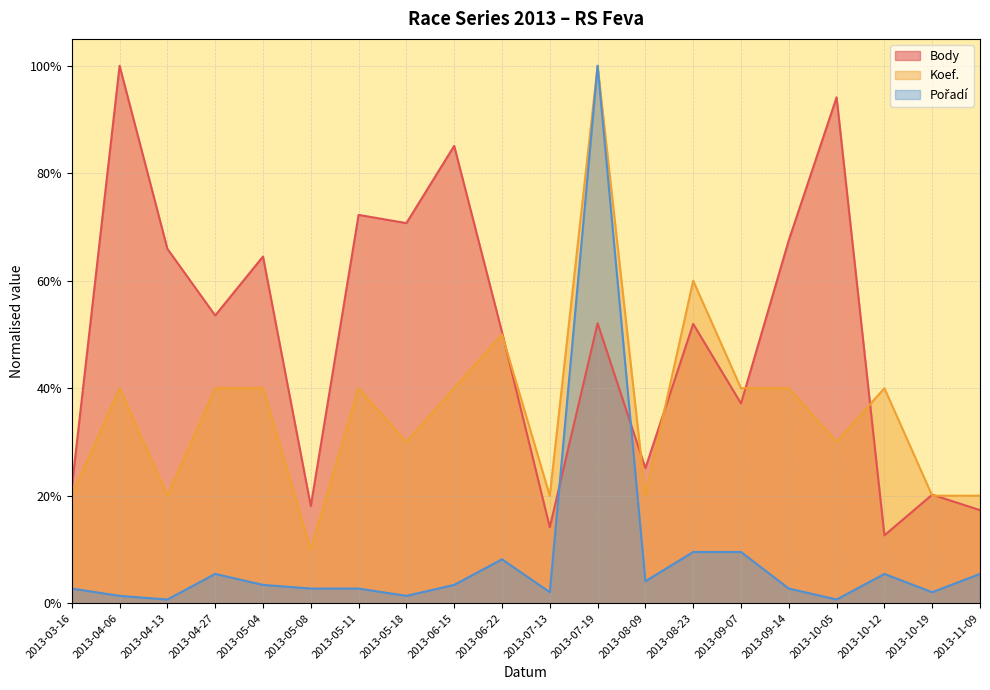

How many interior local valleys does the Pořadí series have?

6